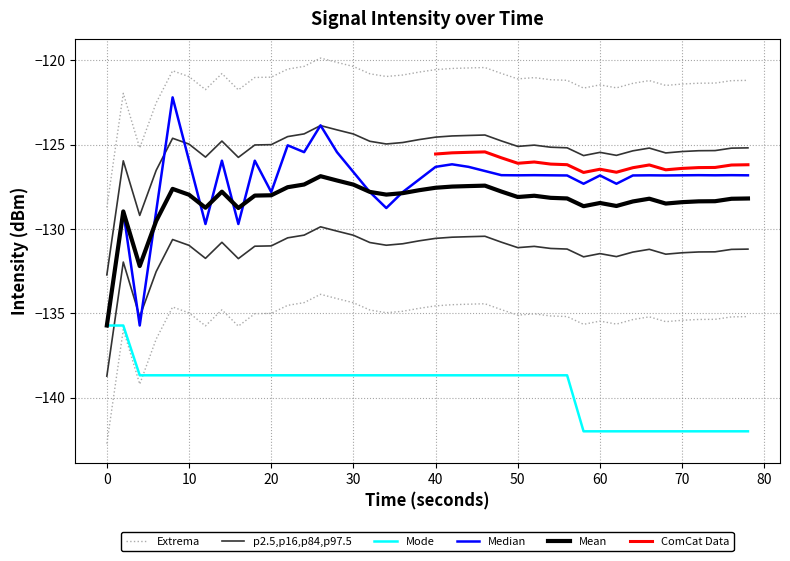

Which series has the widest spread of values?

Median